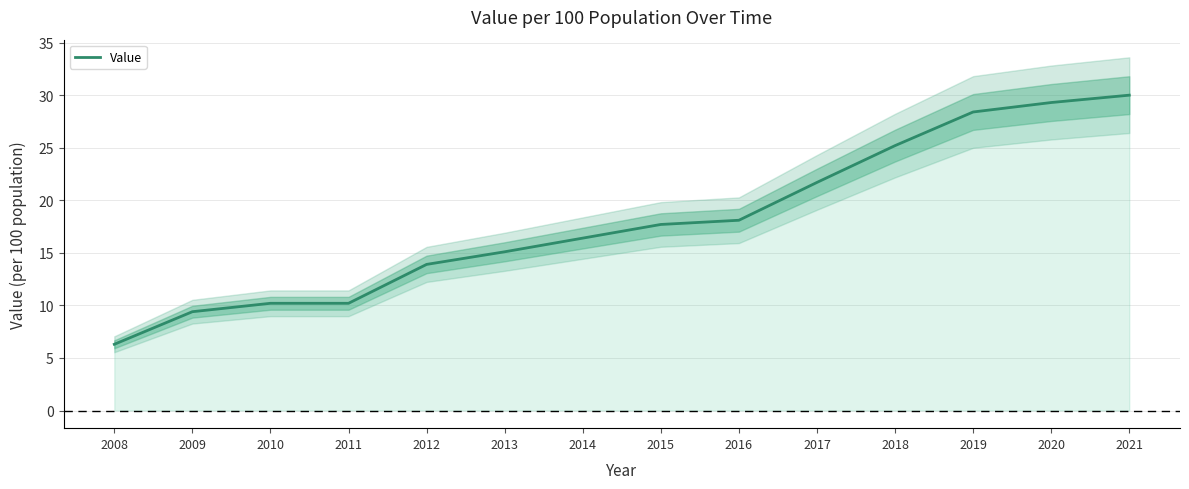

True or false: there are more than 1 points higher than both neighbors.

False